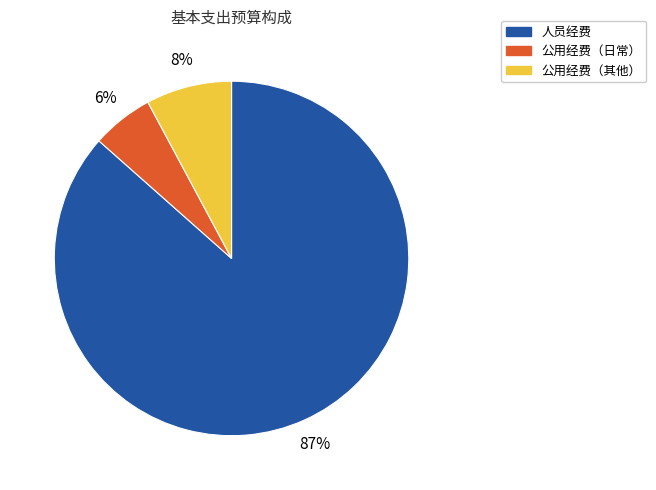

Is the sum of 公用经费（日常） and 公用经费（其他） greater than half?

No